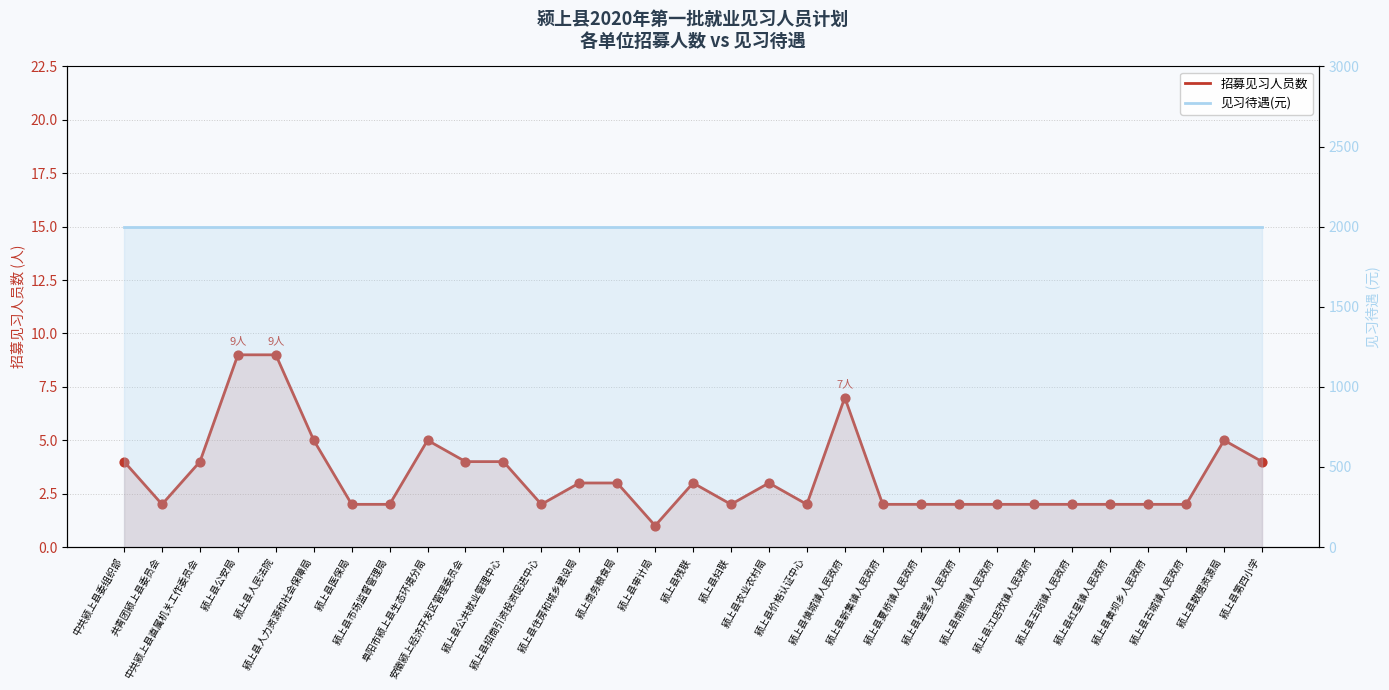

Which series contains the lowest Y value?

招募见习人员数